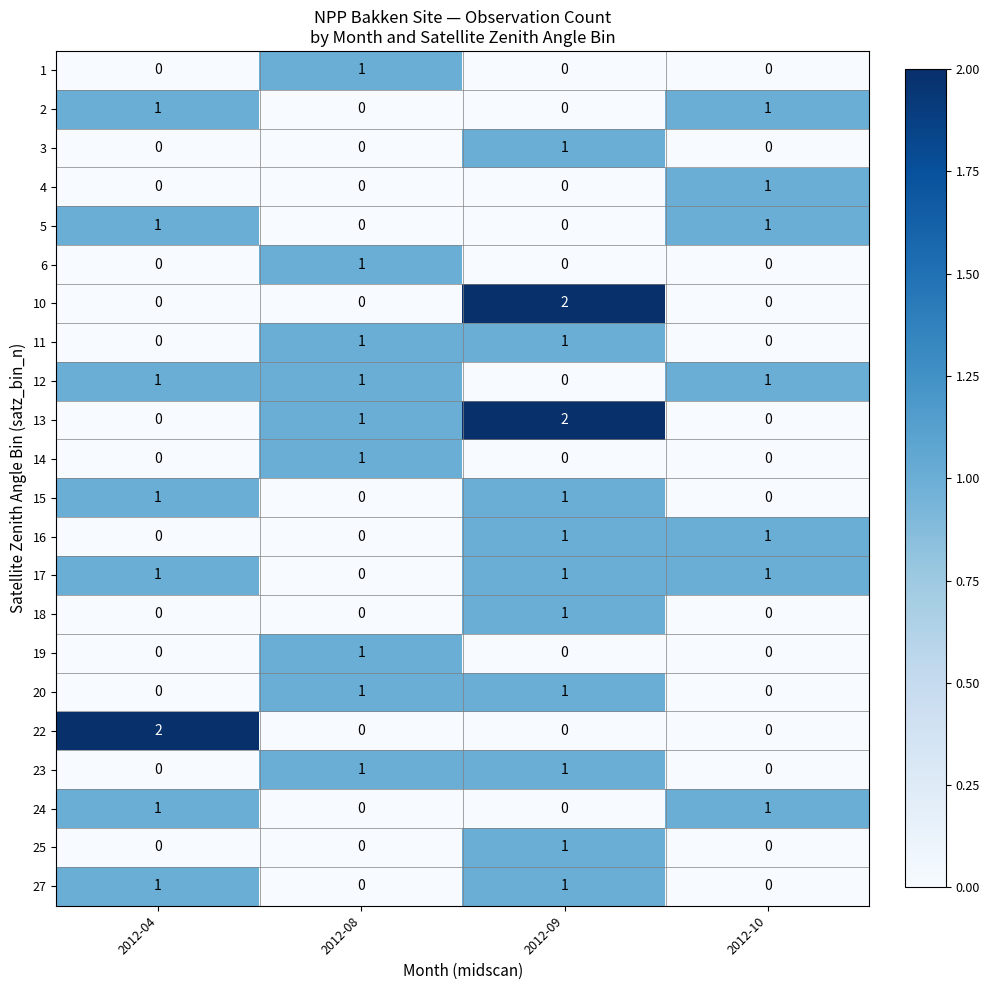

Is it true that 1 equals 0 at 2012-10?

True